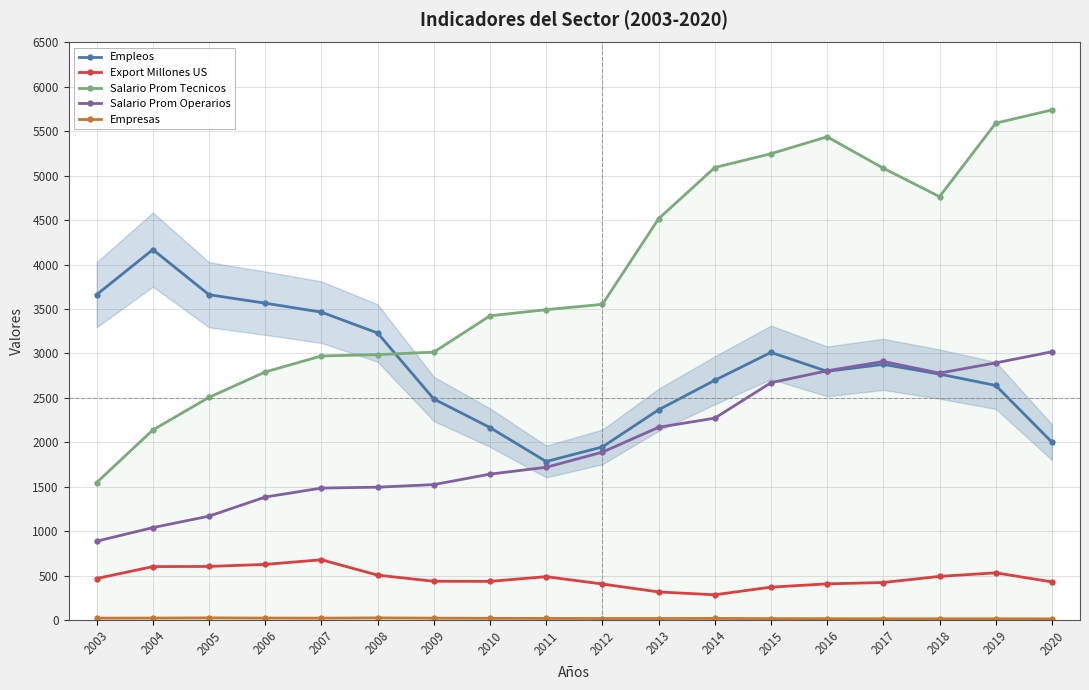

At which category does the chart reach its peak across all series?

2020